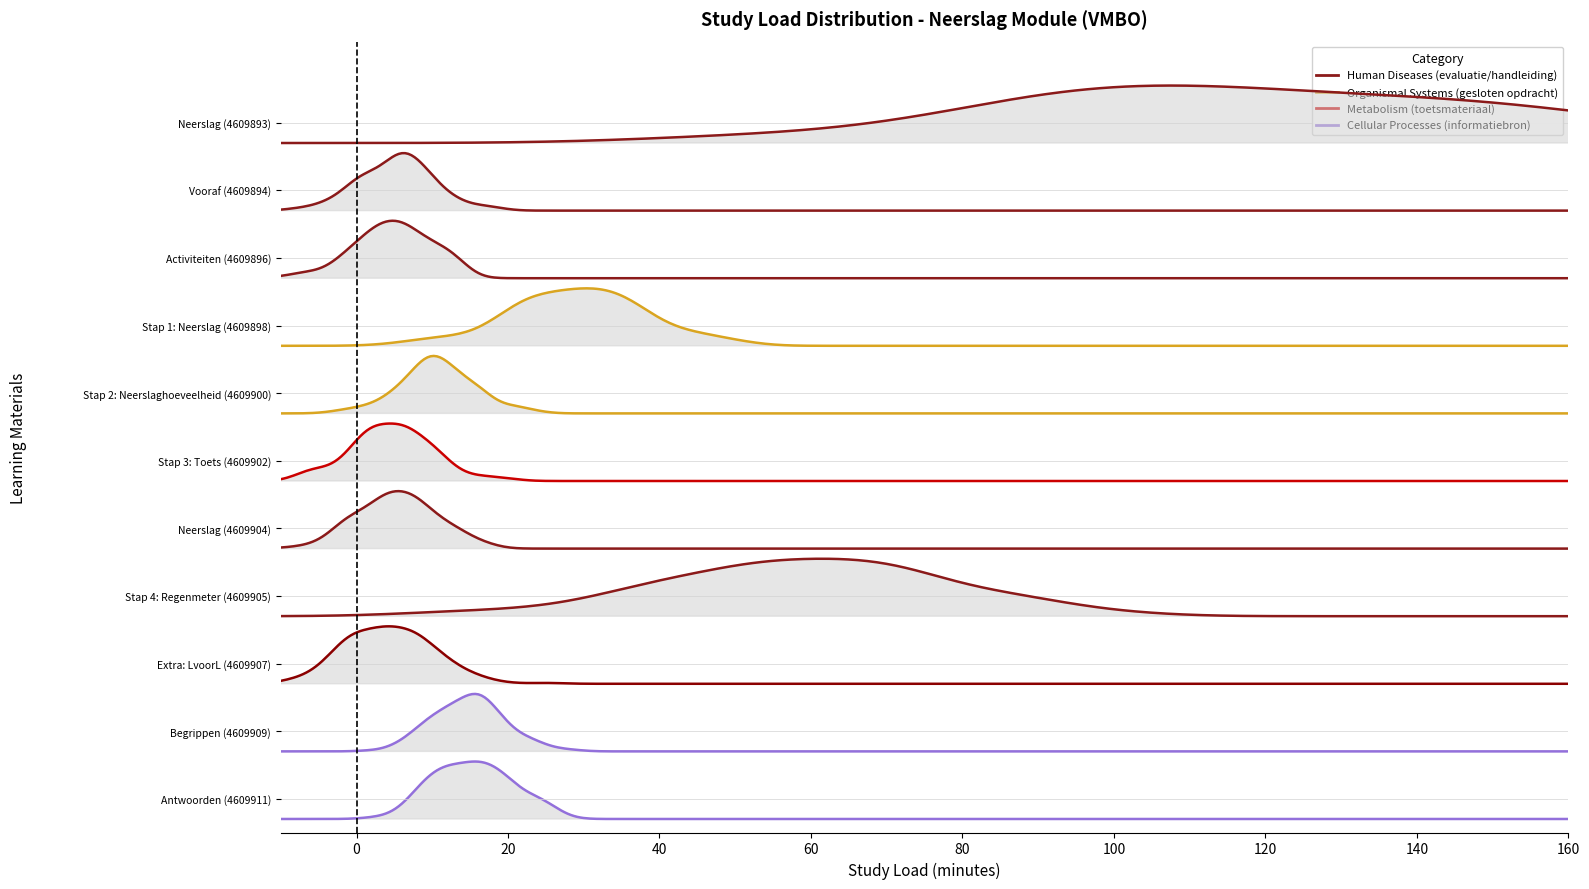

At which label is the value closest to 4609902?

Stap 3: Toets (4609902)